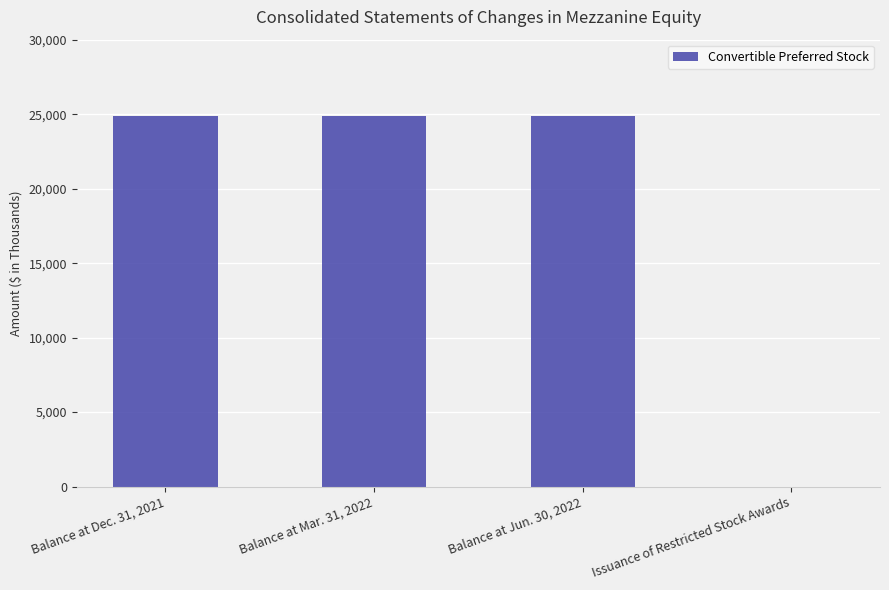

Between Balance at Mar. 31, 2022 and Issuance of Restricted Stock Awards, which is larger?

Balance at Mar. 31, 2022